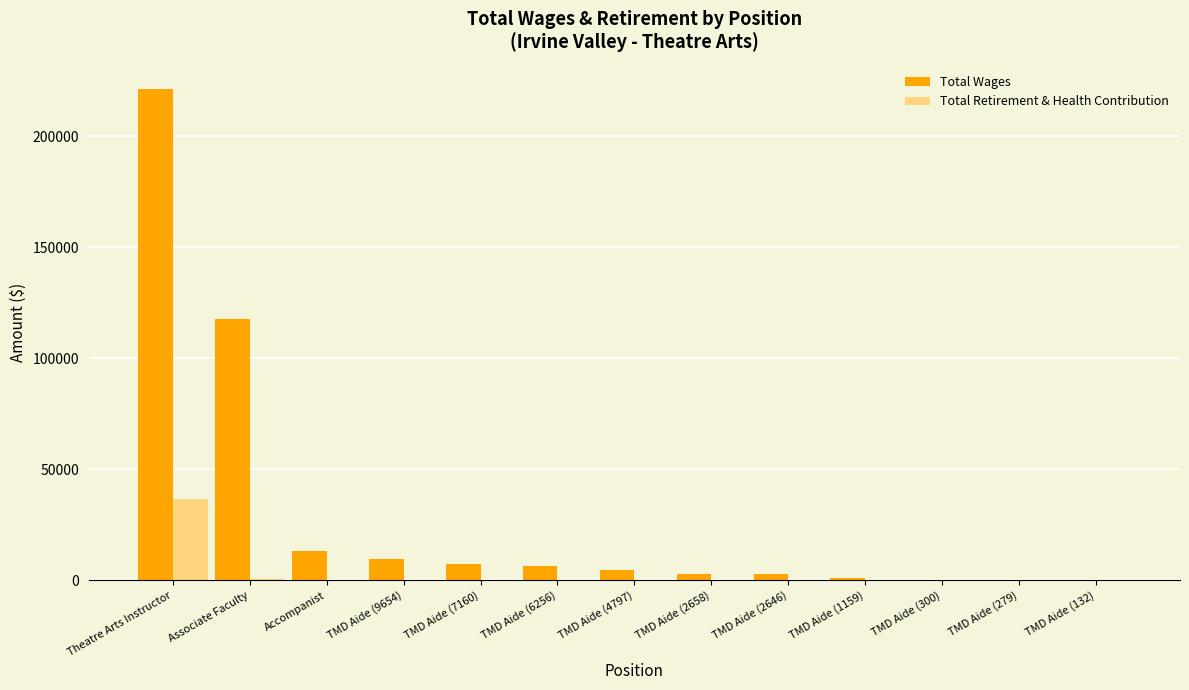

What are all the series names shown in the legend?

Total Wages, Total Retirement & Health Contribution